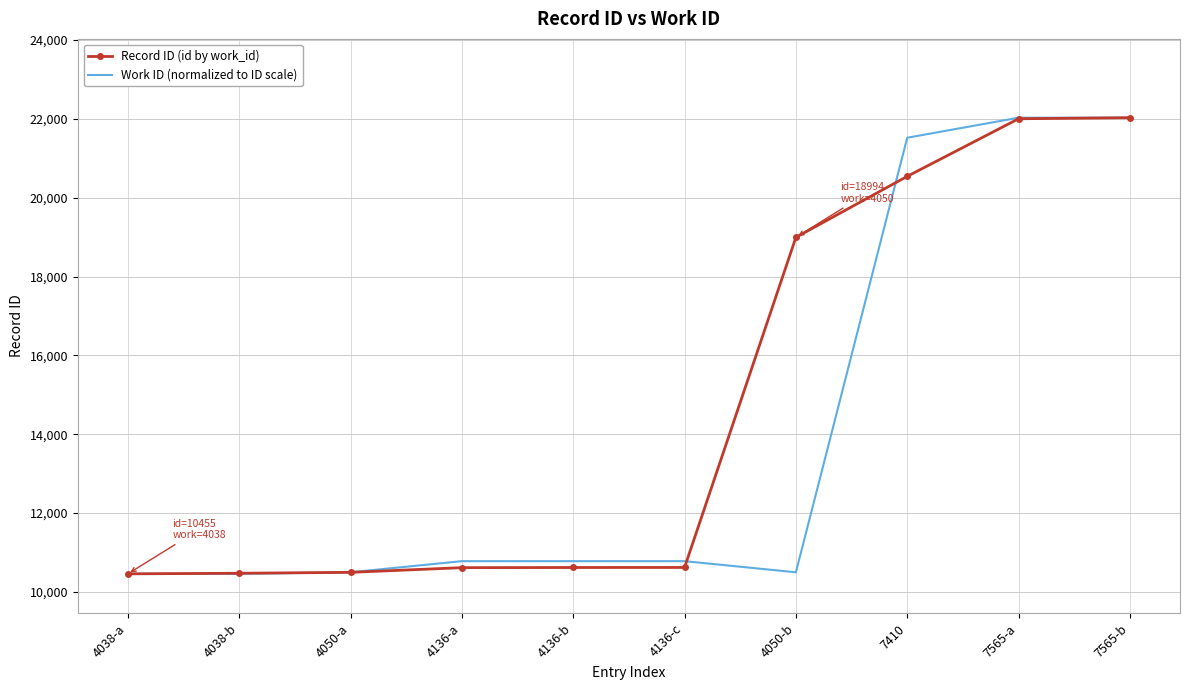

What is the sum of all Record ID (id by work_id) values?

146835.0